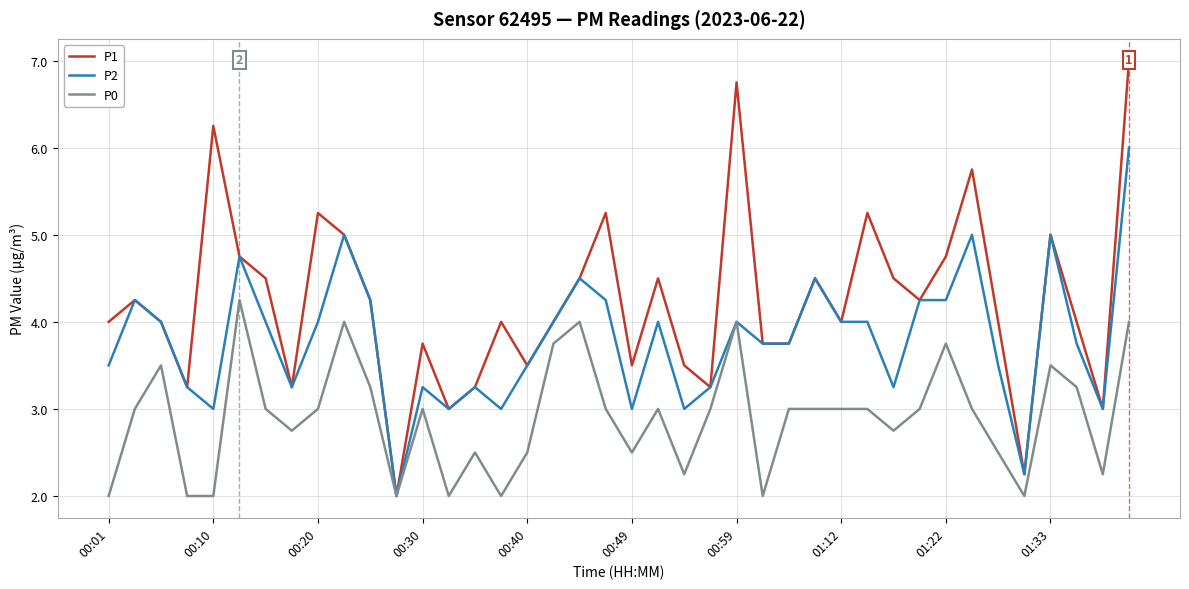

What position from the left is 23?

24